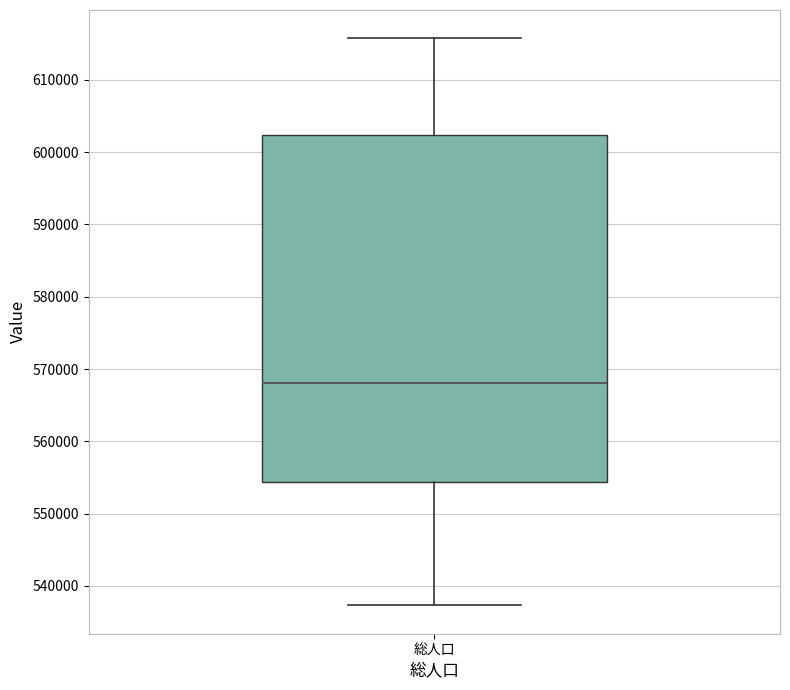

Read this box plot against the y-axis: the position of the median line, the range covered by the box, and the ends of both whiskers. The values are not printed on the chart, so give them approximately, as read against the axis.

median 568000, box 554000 to 602000, whiskers 537000 to 616000